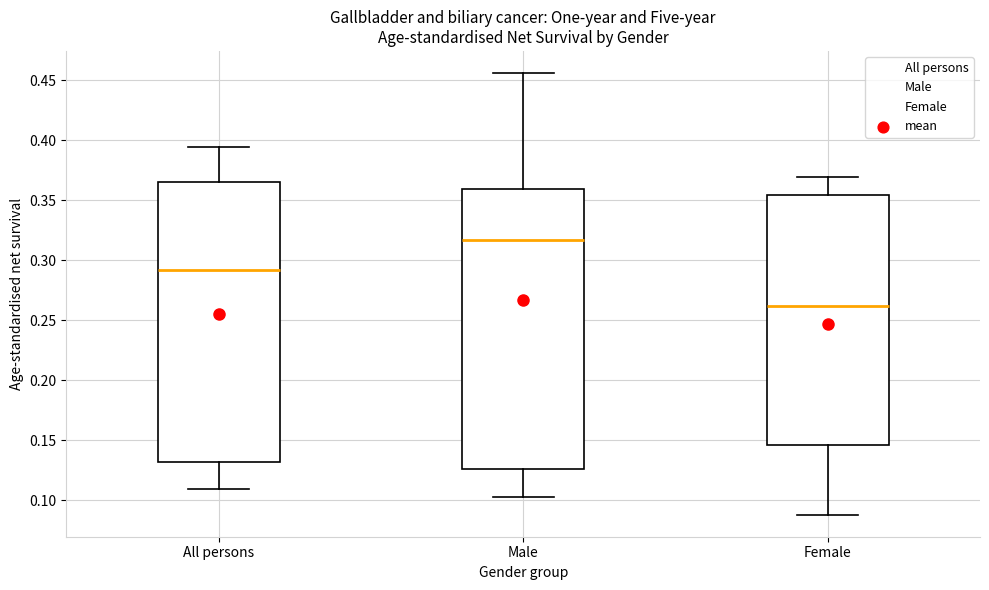

Reading left to right, read every box against the y-axis: the position of its median line, the range the box covers, and the ends of its whiskers. The values are not printed on the chart, so give them approximately, as read against the axis.

All persons: median 0.290, box 0.130 to 0.365, whiskers 0.110 to 0.395
Male: median 0.315, box 0.125 to 0.360, whiskers 0.105 to 0.455
Female: median 0.260, box 0.145 to 0.355, whiskers 0.090 to 0.370